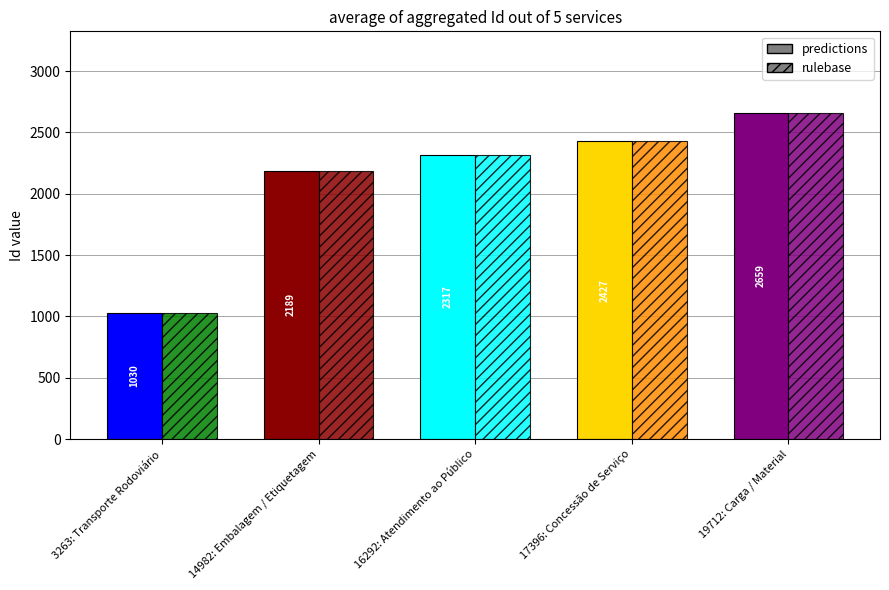

At which category is the sum across all series the highest?

19712: Carga / Material